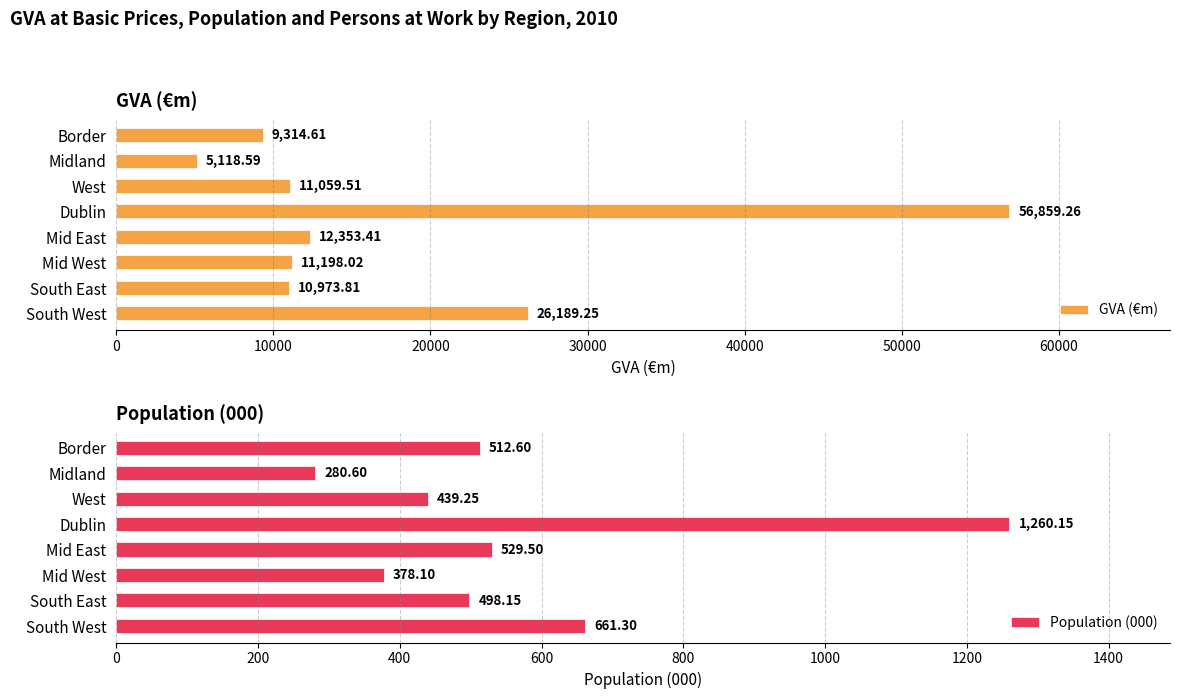

What are all the series names shown in the legend?

GVA (€m), Population (000)